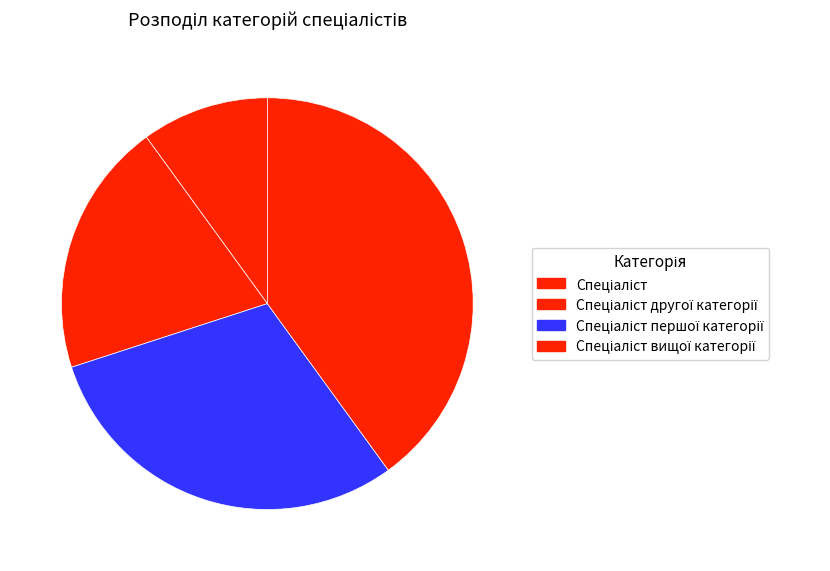

How many slices are in this pie chart?

4